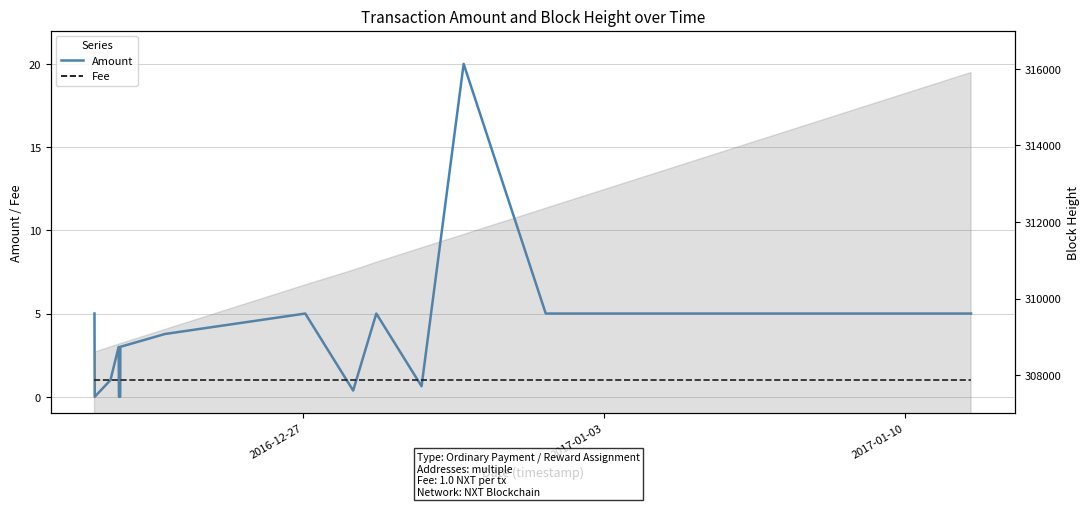

In Amount, how many points are lower than both neighbors (excluding endpoints)?

3